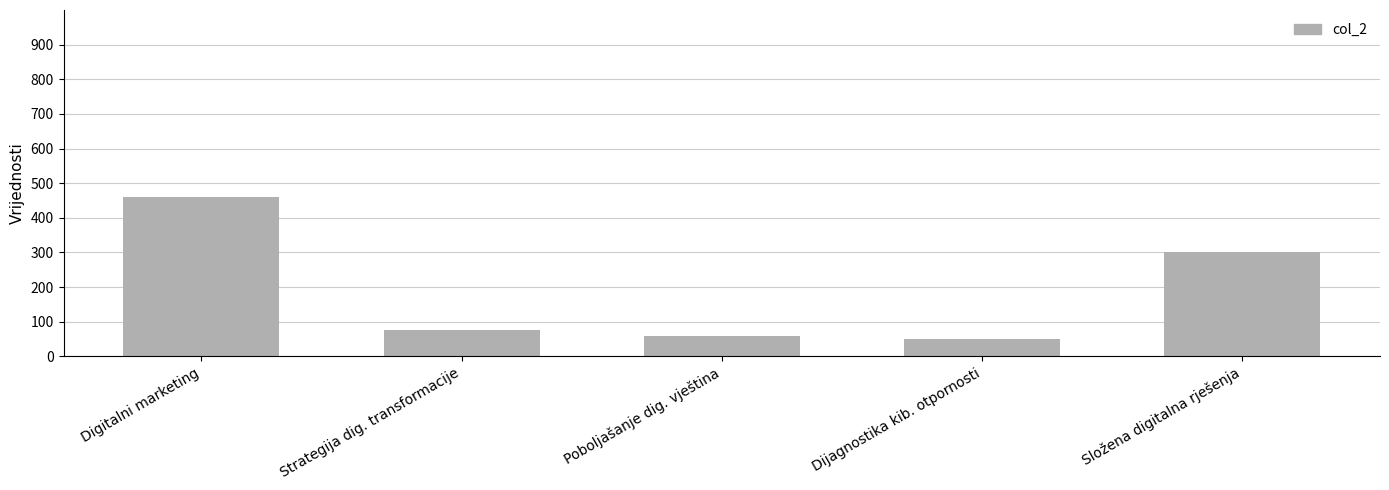

List the labels in order of value, largest first.

Digitalni marketing, Složena digitalna rješenja, Strategija dig. transformacije, Poboljašanje dig. vještina, Dijagnostika kib. otpornosti